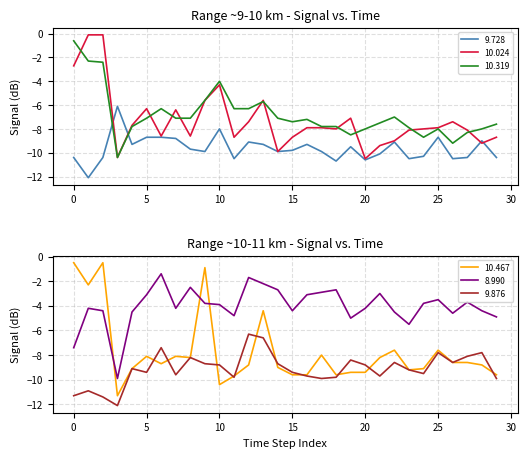

At which label does 10.319 first exceed -7?

0